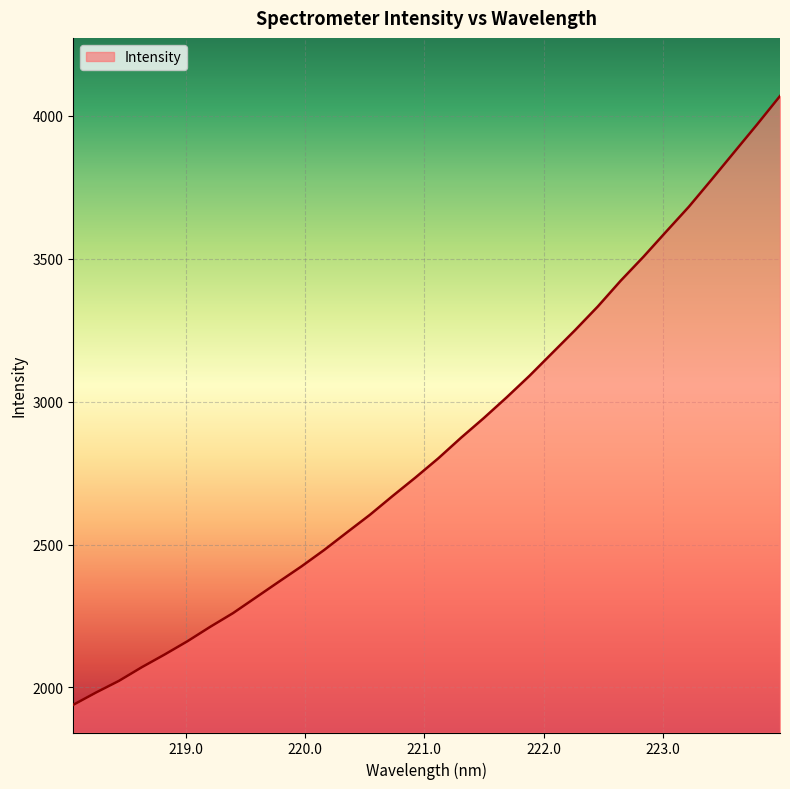

What is the maximum value shown in the chart?

4069.7